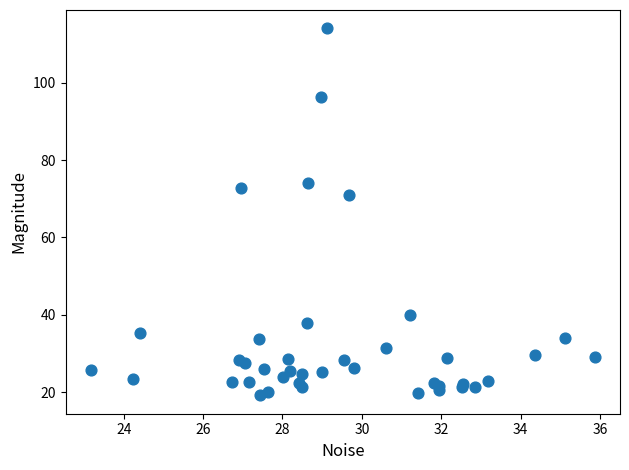

What Y value in the scatter plot is closest to 66?

70.8